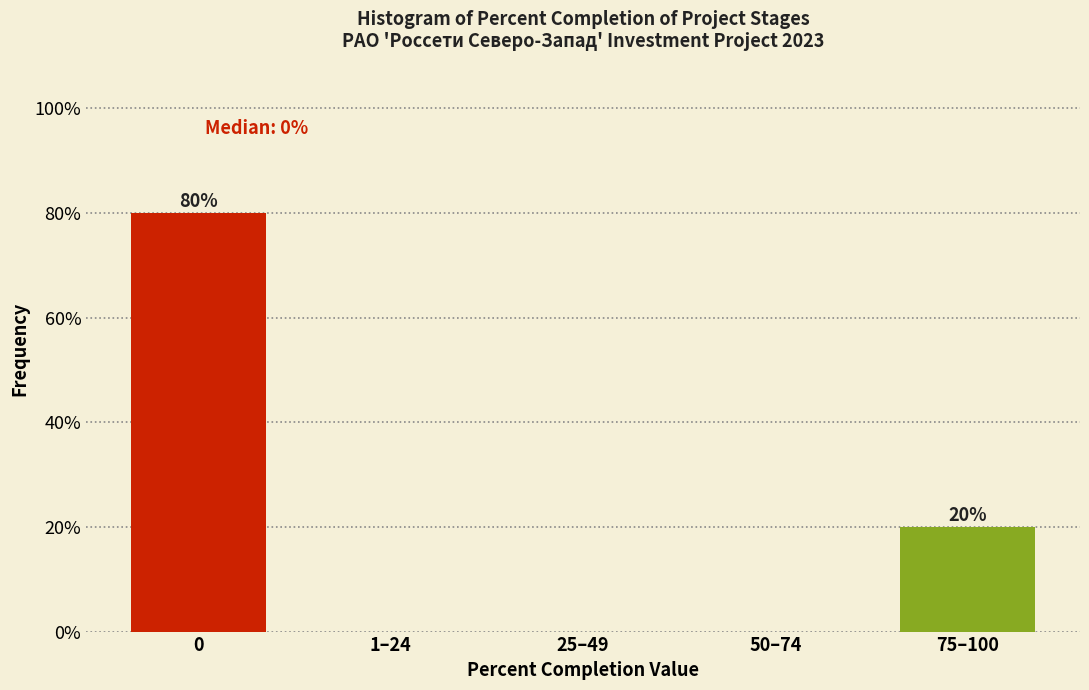

Reading left to right, extract all data points from this chart.

0=80	1–24=0	25–49=0	50–74=0	75–100=20